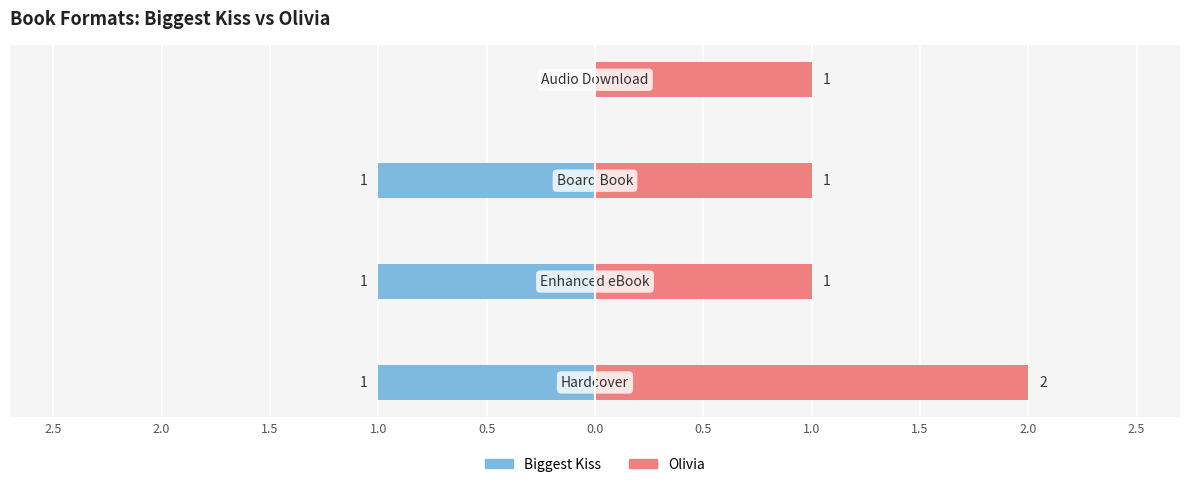

What are all the series names shown in the legend?

Biggest Kiss, Olivia